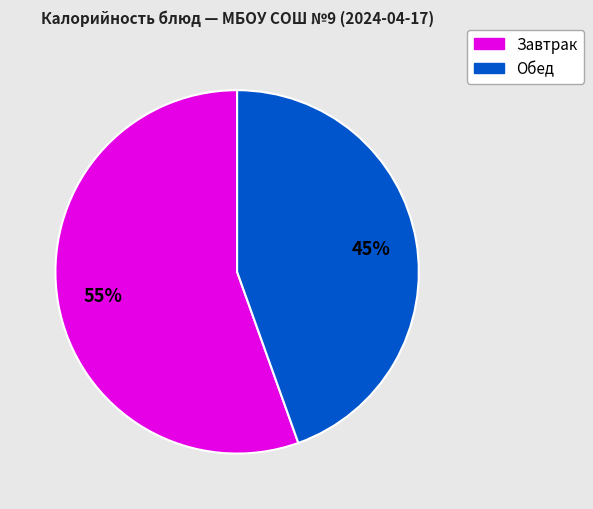

Is there any slice that represents more than half of the pie?

Yes